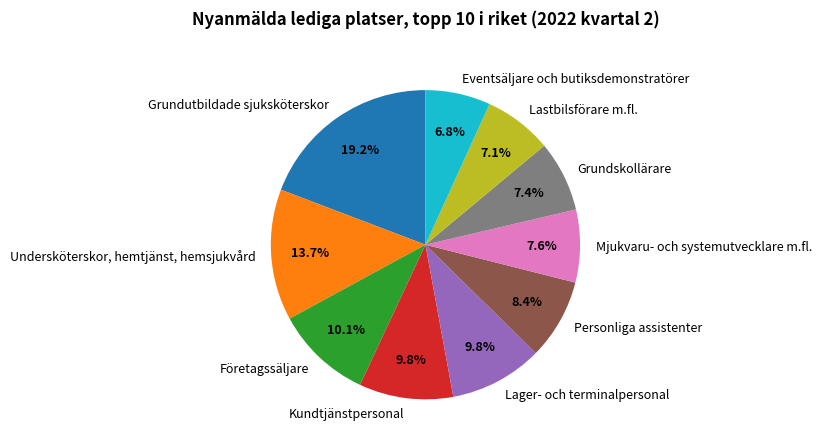

The Kundtjänstpersonal slice represents 1% of the pie. True or false?

False